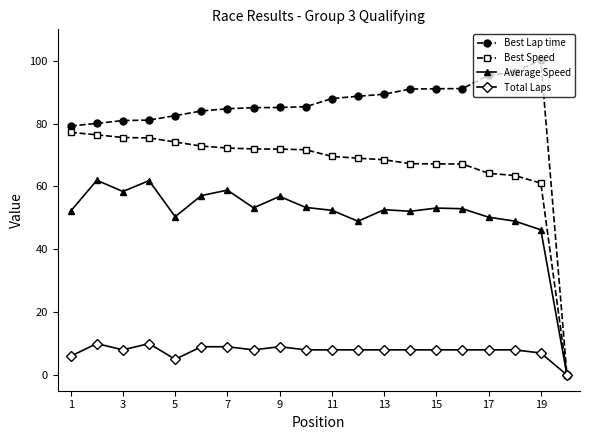

How many values in Average Speed are above zero?

19